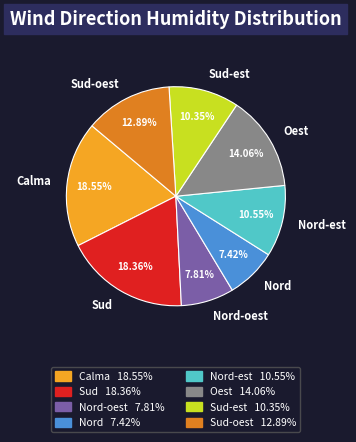

Is there any slice that represents more than half of the pie?

No